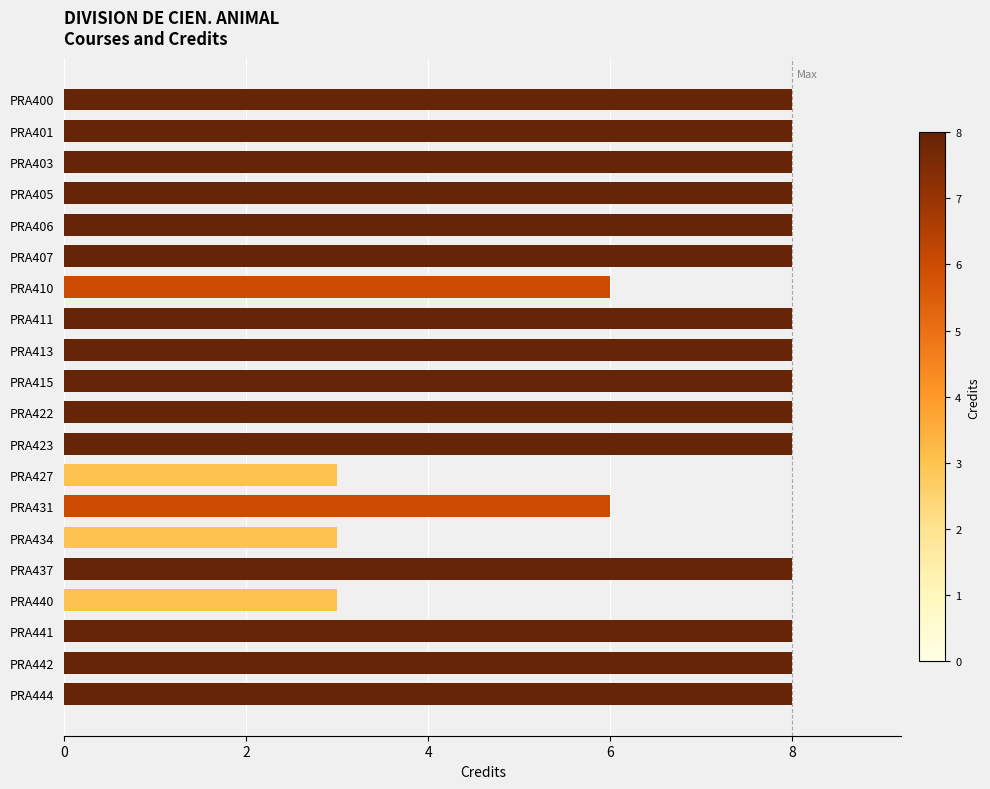

What is the change in value from PRA410 to PRA442?

+2